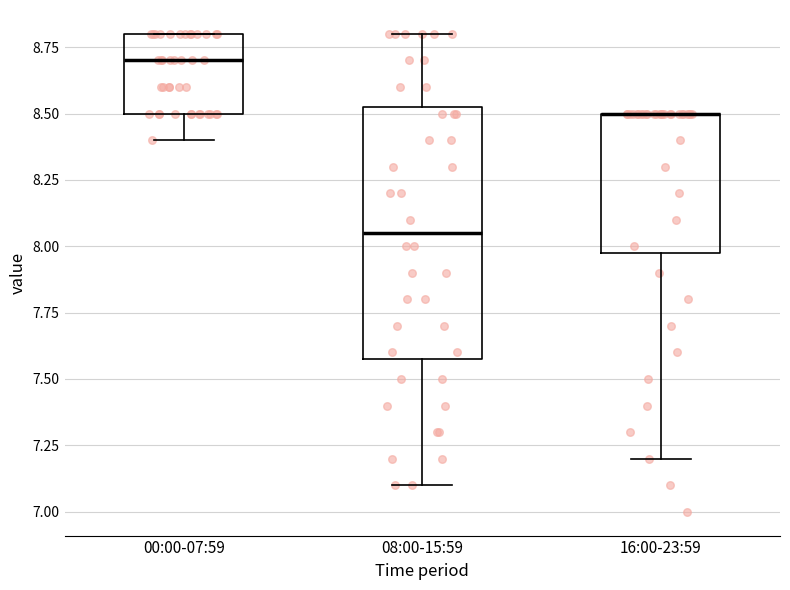

Reading left to right, transcribe this box plot: for each box, give where its median line is, the range the box spans, and where its two whiskers end, as read against the y-axis. The values are not printed on the chart, so give them approximately, as read against the axis.

00:00-07:59: median 8.70, box 8.50 to 8.80, whiskers 8.40 to 8.80
08:00-15:59: median 8.05, box 7.60 to 8.55, whiskers 7.10 to 8.80
16:00-23:59: median 8.50 (drawn on the box's upper edge), box 8.00 to 8.50, whiskers 7.20 to 8.50